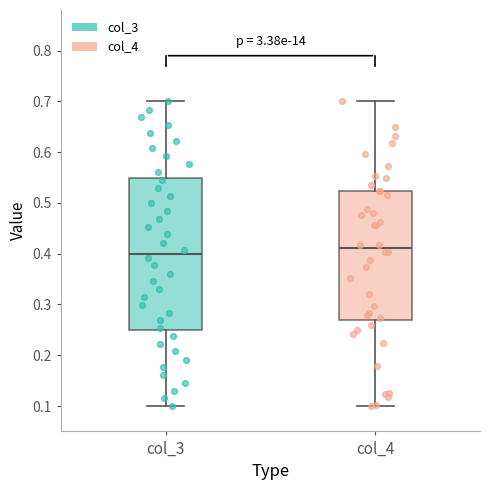

Reading left to right, read every box against the y-axis: the position of its median line, the range the box covers, and the ends of its whiskers. The values are not printed on the chart, so give them approximately, as read against the axis.

col_3: median 0.40, box 0.25 to 0.55, whiskers 0.10 to 0.70
col_4: median 0.41, box 0.27 to 0.52, whiskers 0.10 to 0.70